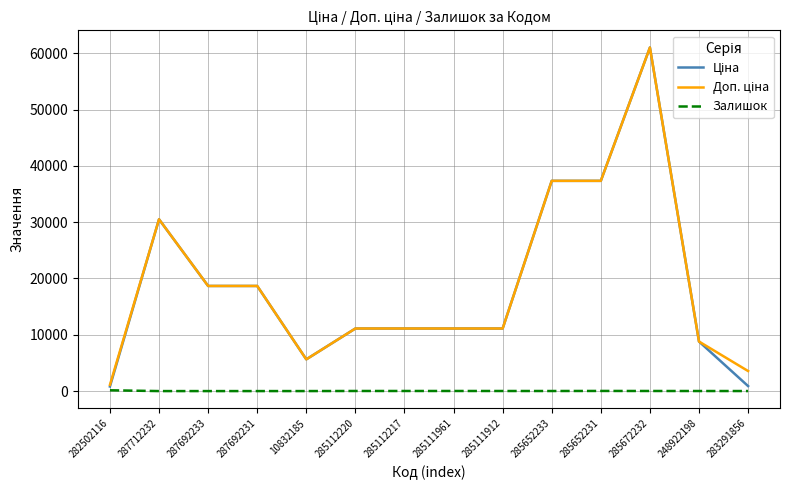

At which category does the chart reach its peak across all series?

285672232